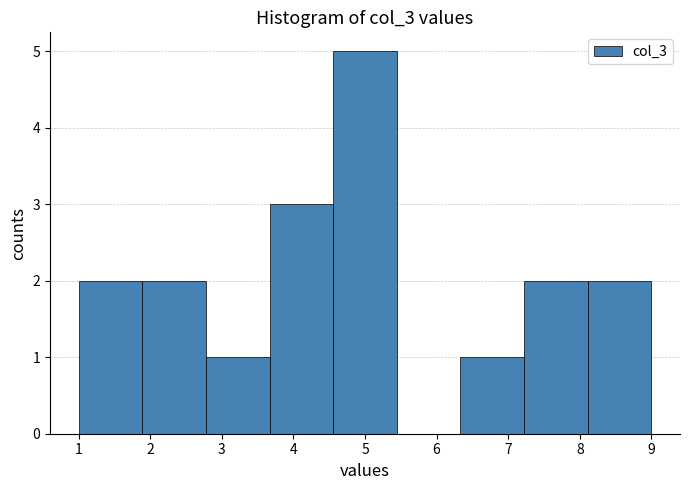

Reading left to right, transcribe this chart: for each bar, give the range it covers on the x-axis and its height. Neither the bar edges nor the heights are printed on the chart, so give them approximately, as read against the axes.

1.0 to 1.9: 2
1.9 to 2.8: 2
2.8 to 3.7: 1
3.7 to 4.6: 3
4.6 to 5.4: 5
5.4 to 6.3: 0
6.3 to 7.2: 1
7.2 to 8.1: 2
8.1 to 9.0: 2